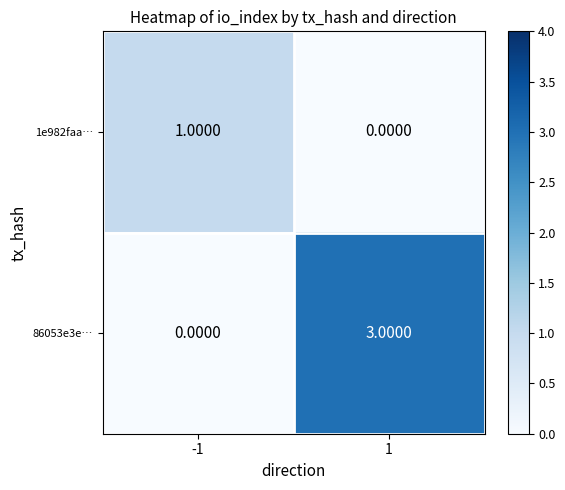

Which series changed the most between -1 and 1?

86053e3e…